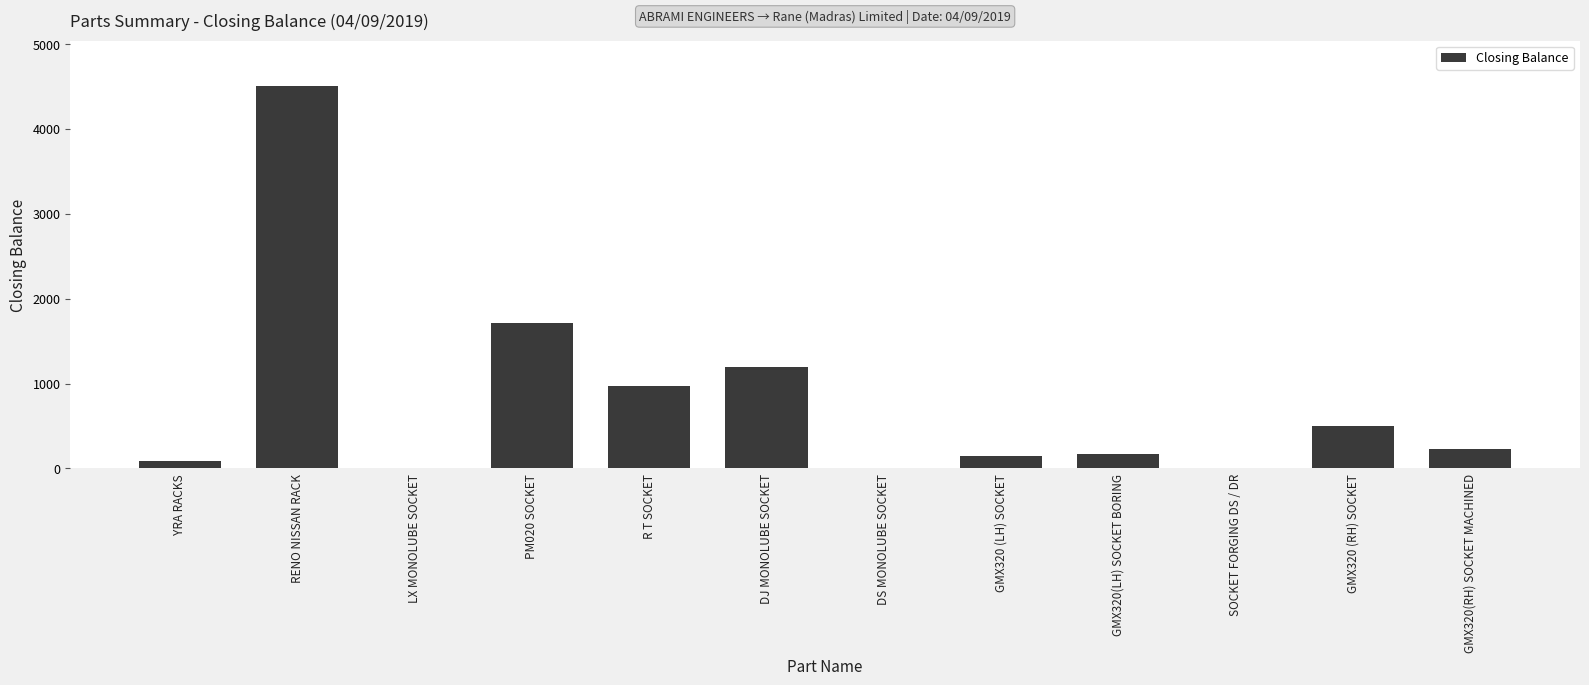

What is the ratio of the value at RENO NISSAN RACK to the value at GMX320(LH) SOCKET BORING?

26.0